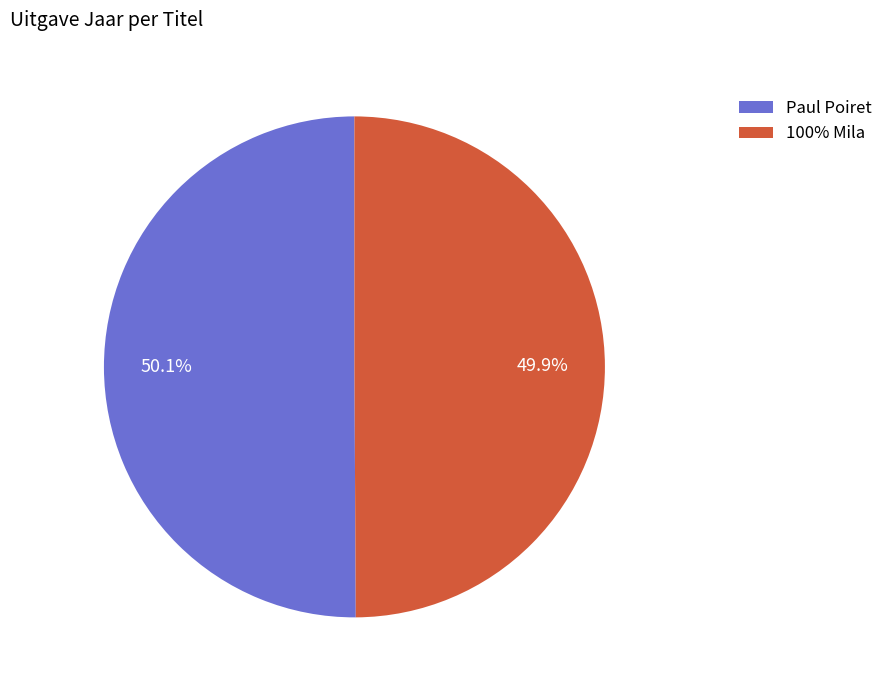

Approximately how many times larger is the value at Paul Poiret compared to 100% Mila?

1.0